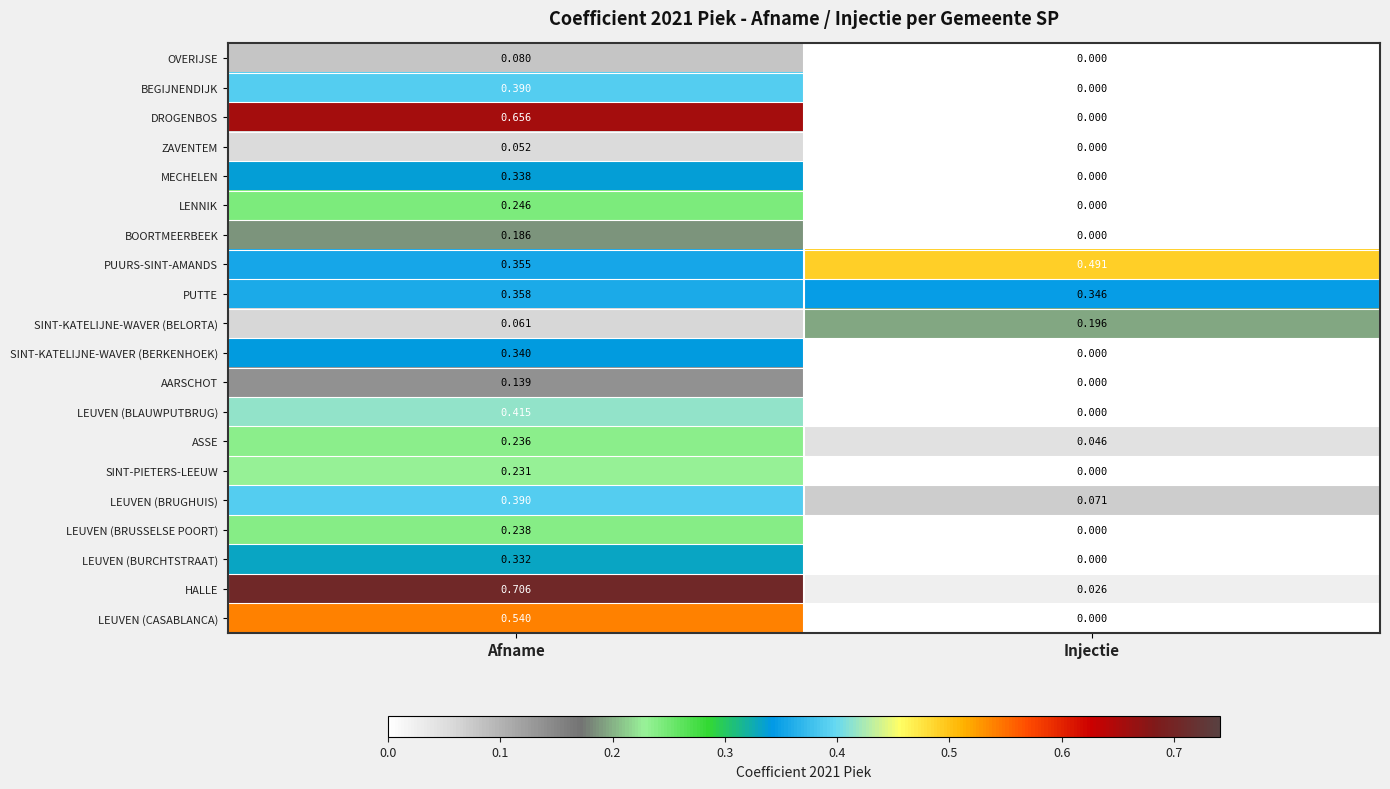

List the labels in order of LEUVEN (BLAUWPUTBRUG) value, smallest first.

Injectie, Afname